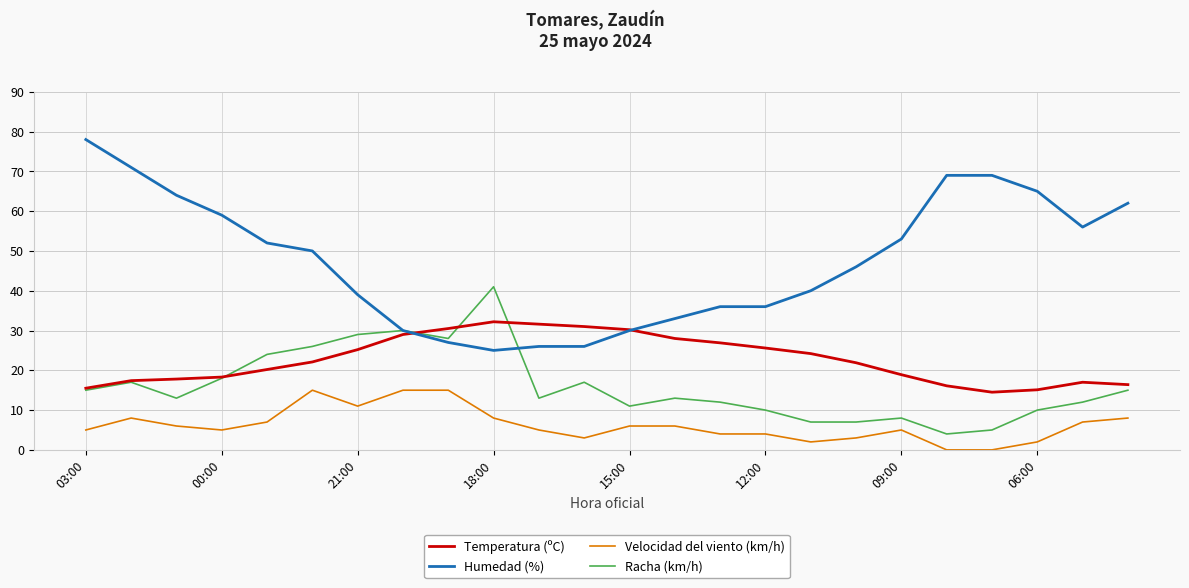

Which series has the largest total across all categories?

Humedad (%)